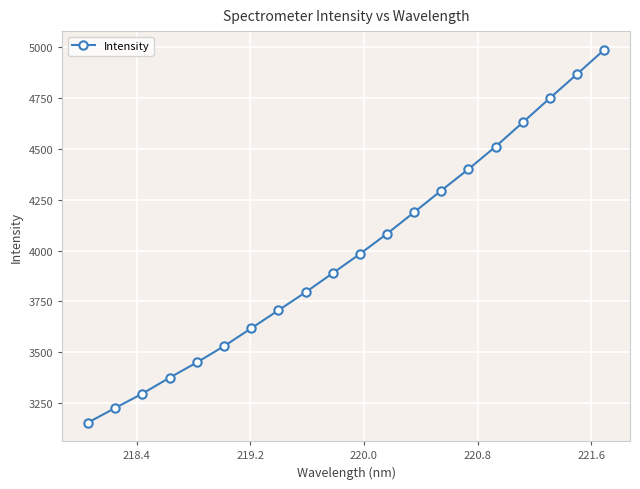

What is the maximum value shown in the chart?

4987.7